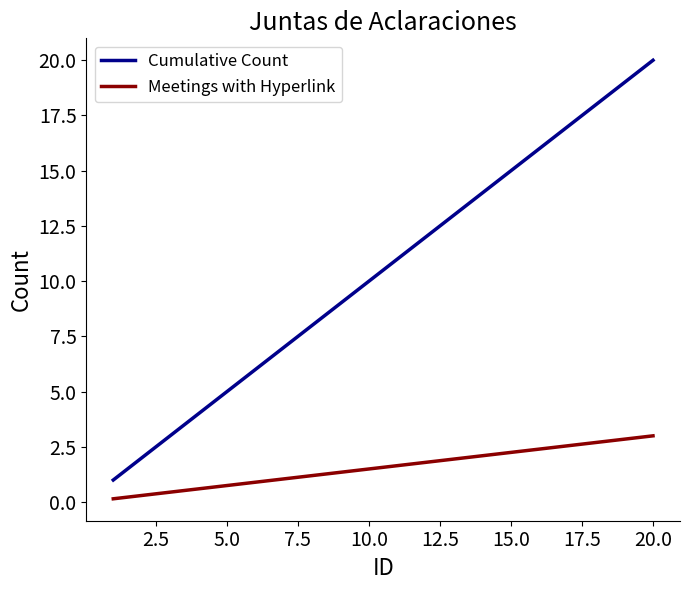

Which series has the largest total across all categories?

Cumulative Count